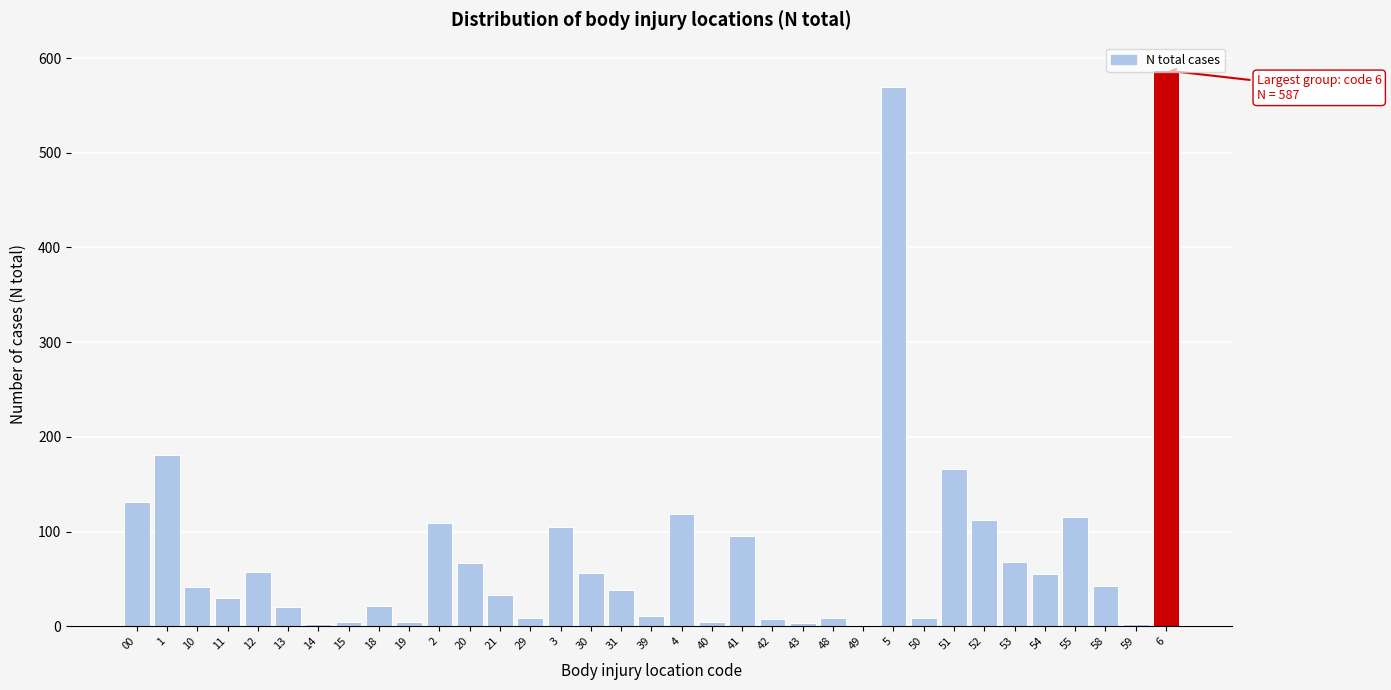

What is the greatest value displayed?

587